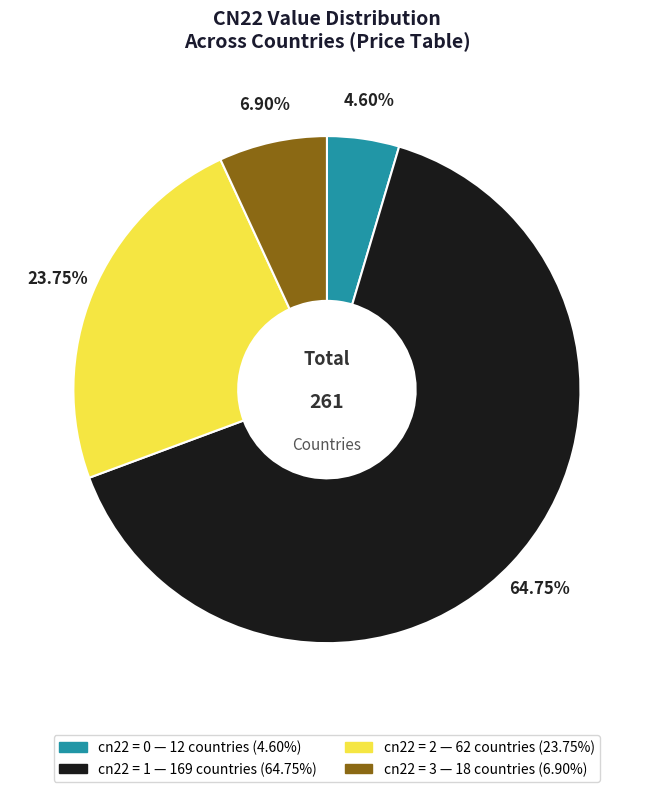

Count the number of slices in the pie.

4